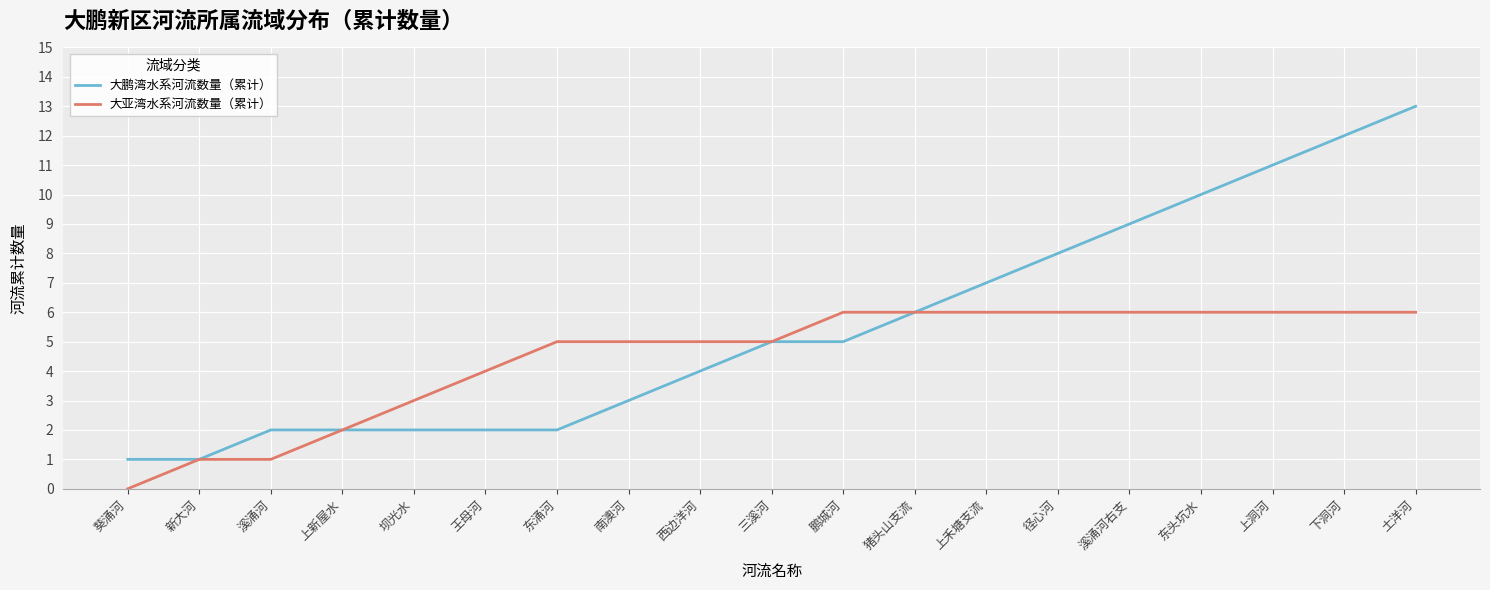

Which series has the widest spread of values?

大鹏湾水系河流数量（累计）